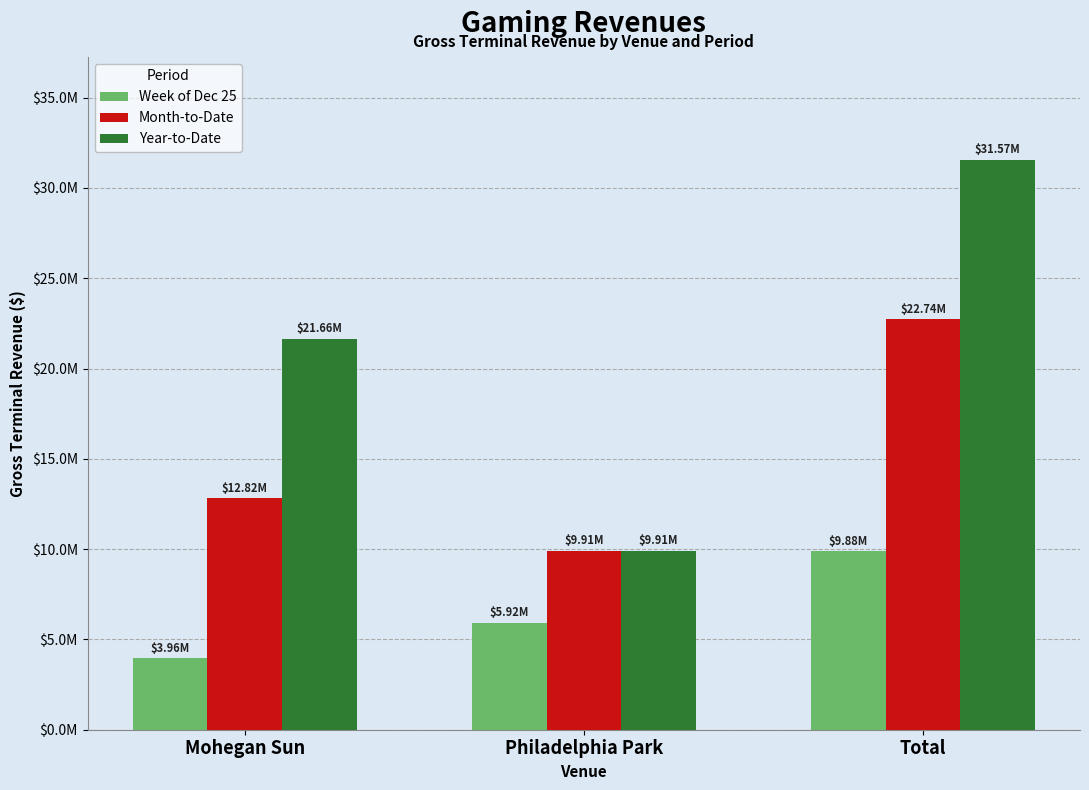

The Month-to-Date series shows 39074974.1 at Total. True or false?

False